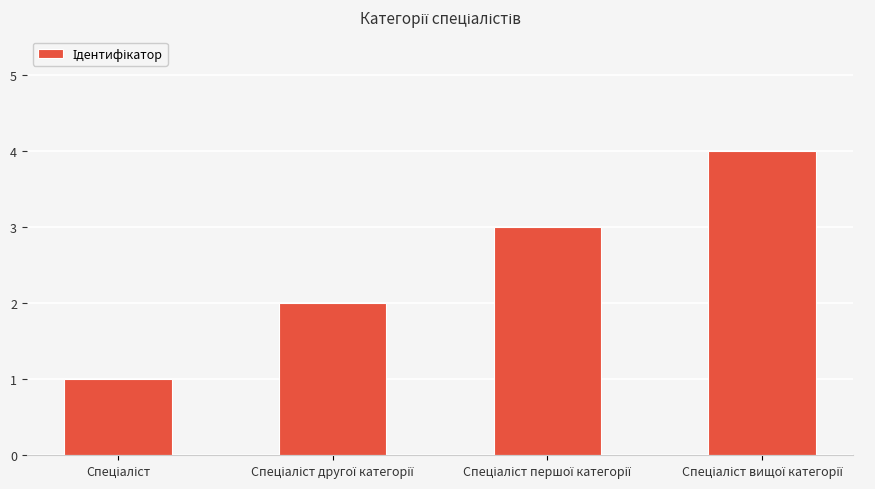

What is the maximum value shown in the chart?

4